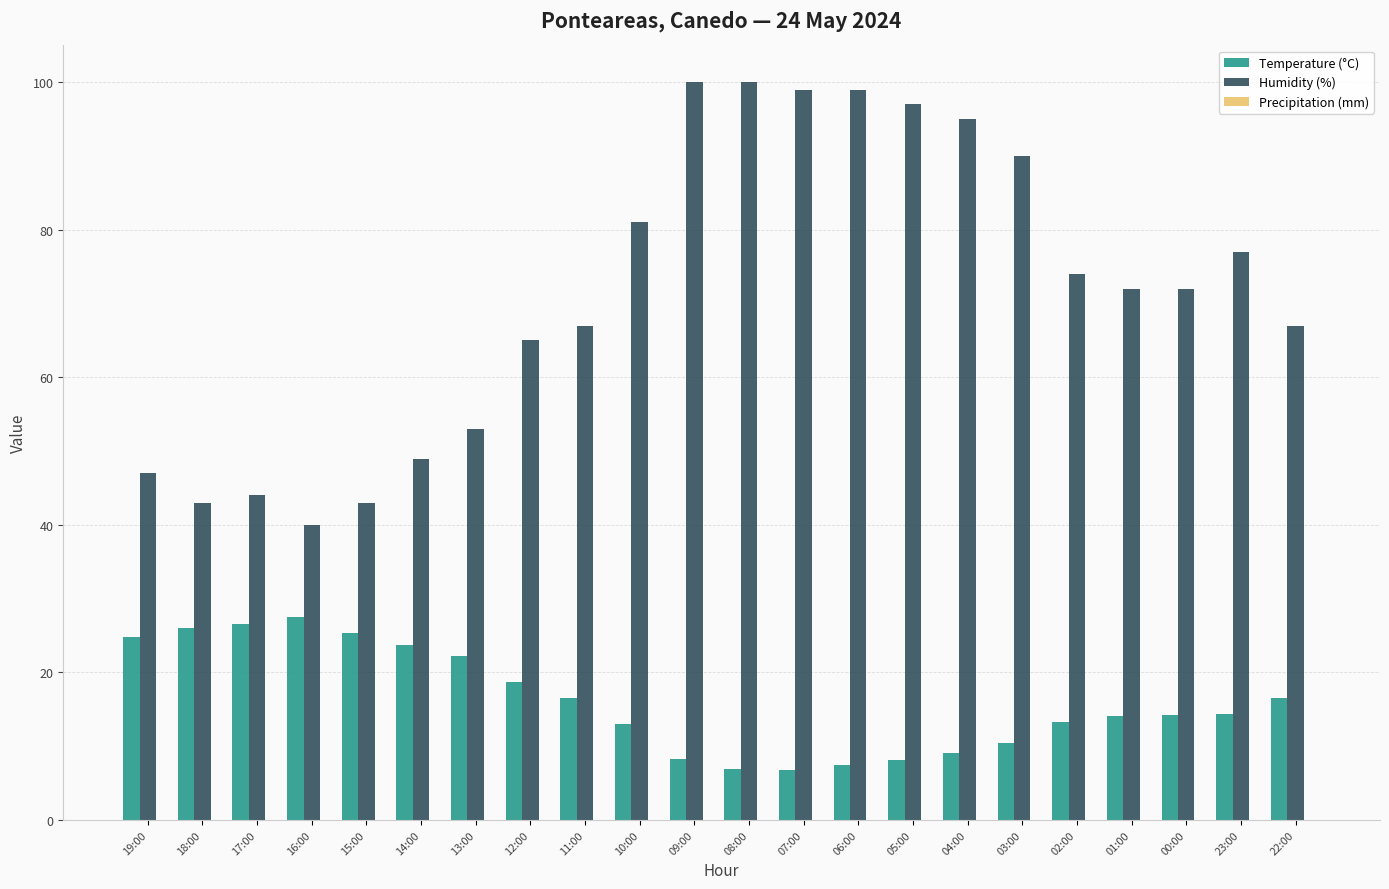

What is the difference between the maximum and minimum values in the Humidity (%) series?

60.0